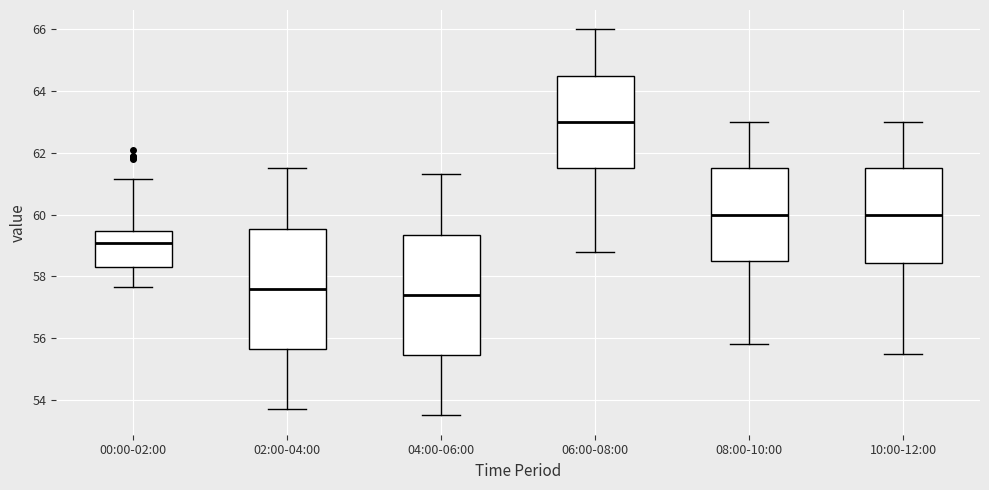

Where does the lower whisker of the box for 08:00-10:00 end on the y-axis? The values are not printed on the chart, so give them approximately, as read against the axis.

55.8